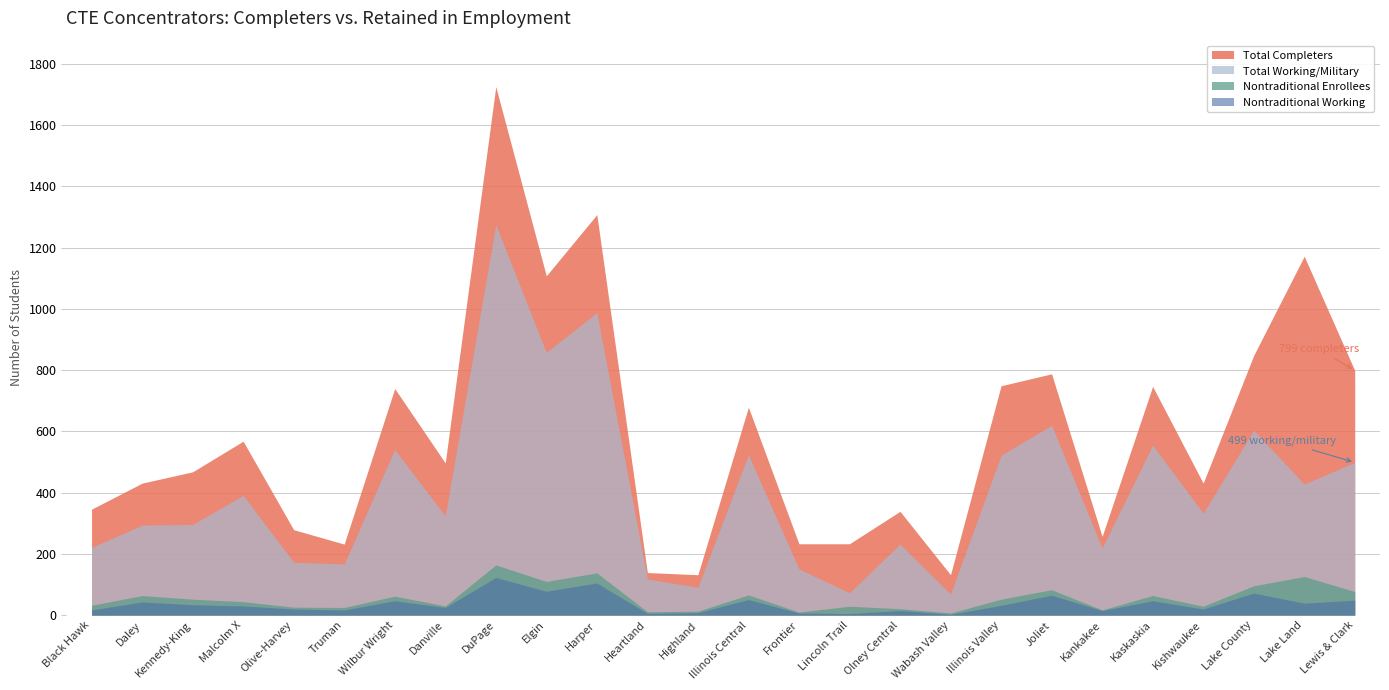

What is the label of the 13th point from the right?

Illinois Central